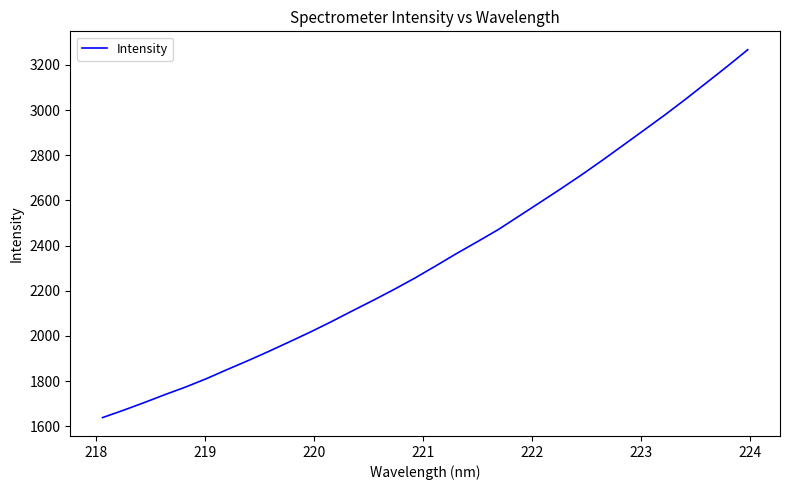

What is the minimum value shown in the chart?

1638.8